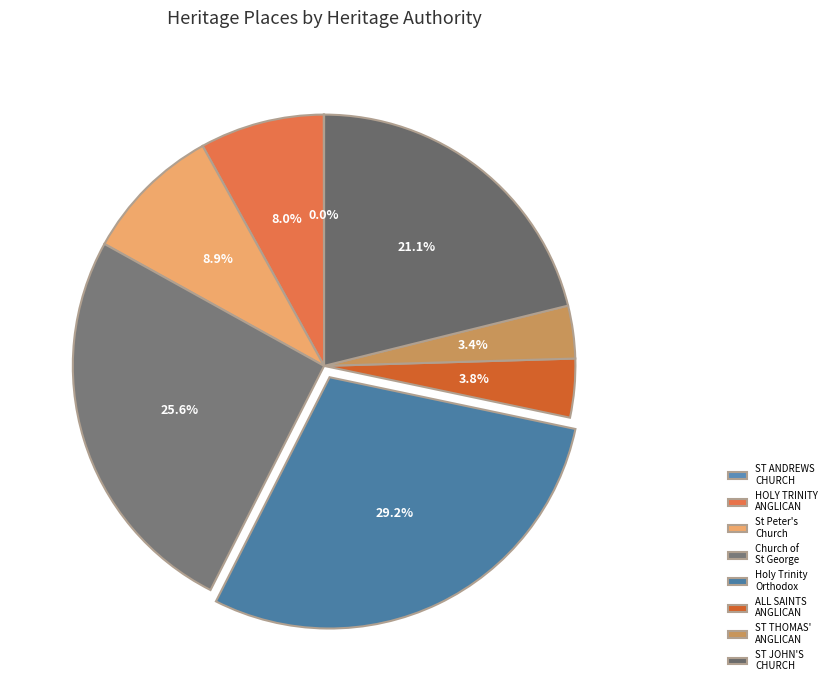

How many slices are in this pie chart?

8